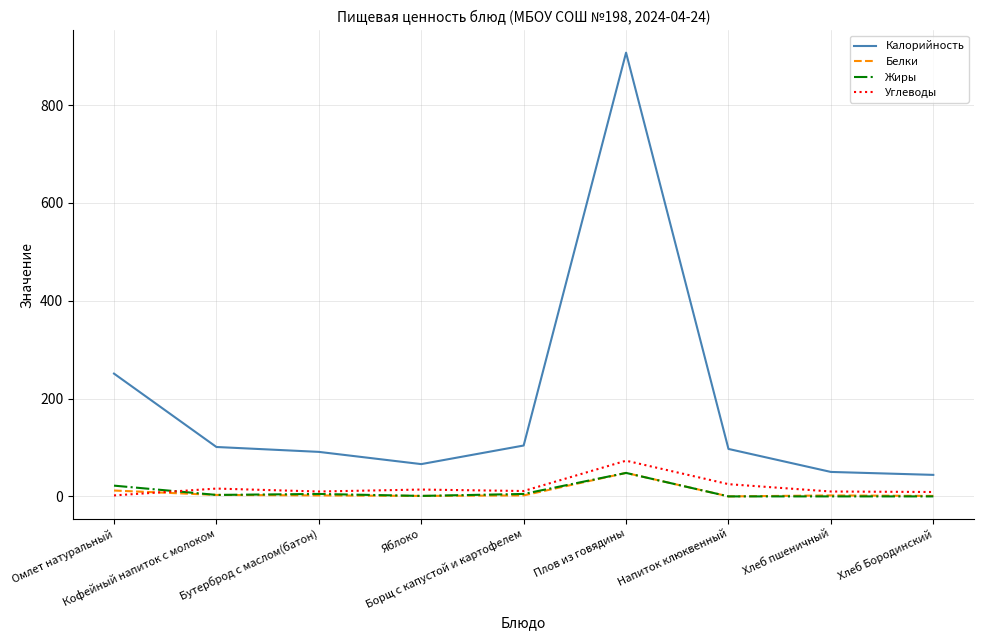

How many distinct data groups are displayed?

4